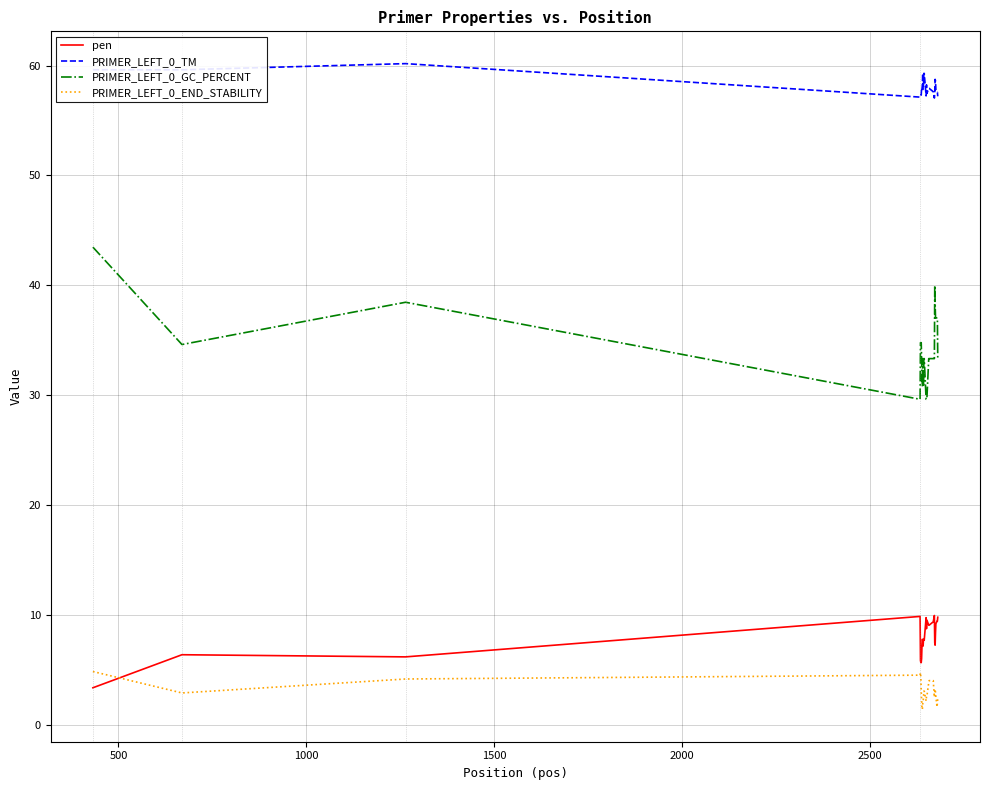

What are all the series names shown in the legend?

pen, PRIMER_LEFT_0_TM, PRIMER_LEFT_0_GC_PERCENT, PRIMER_LEFT_0_END_STABILITY